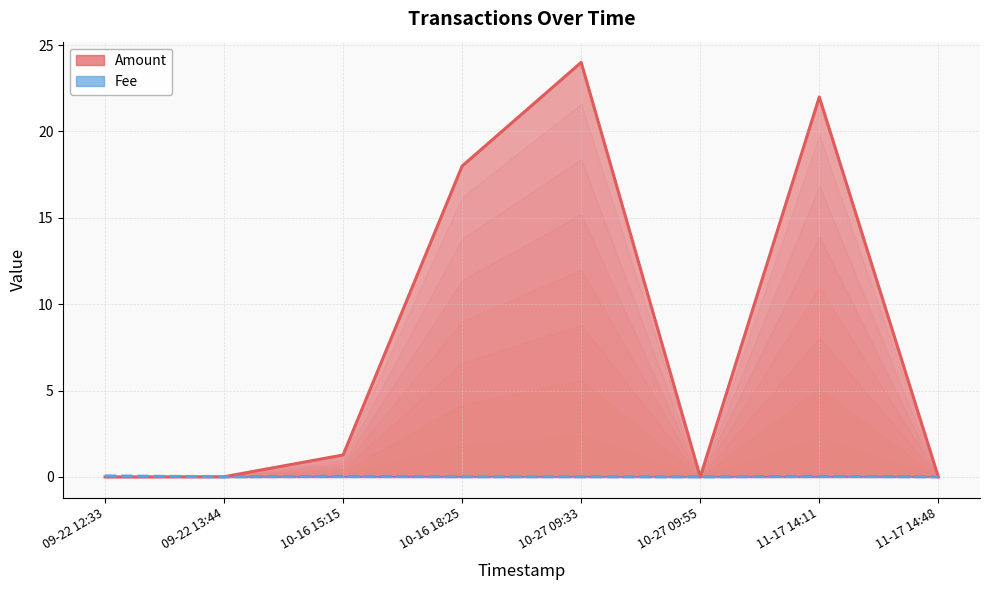

Which series has the largest total across all categories?

Amount